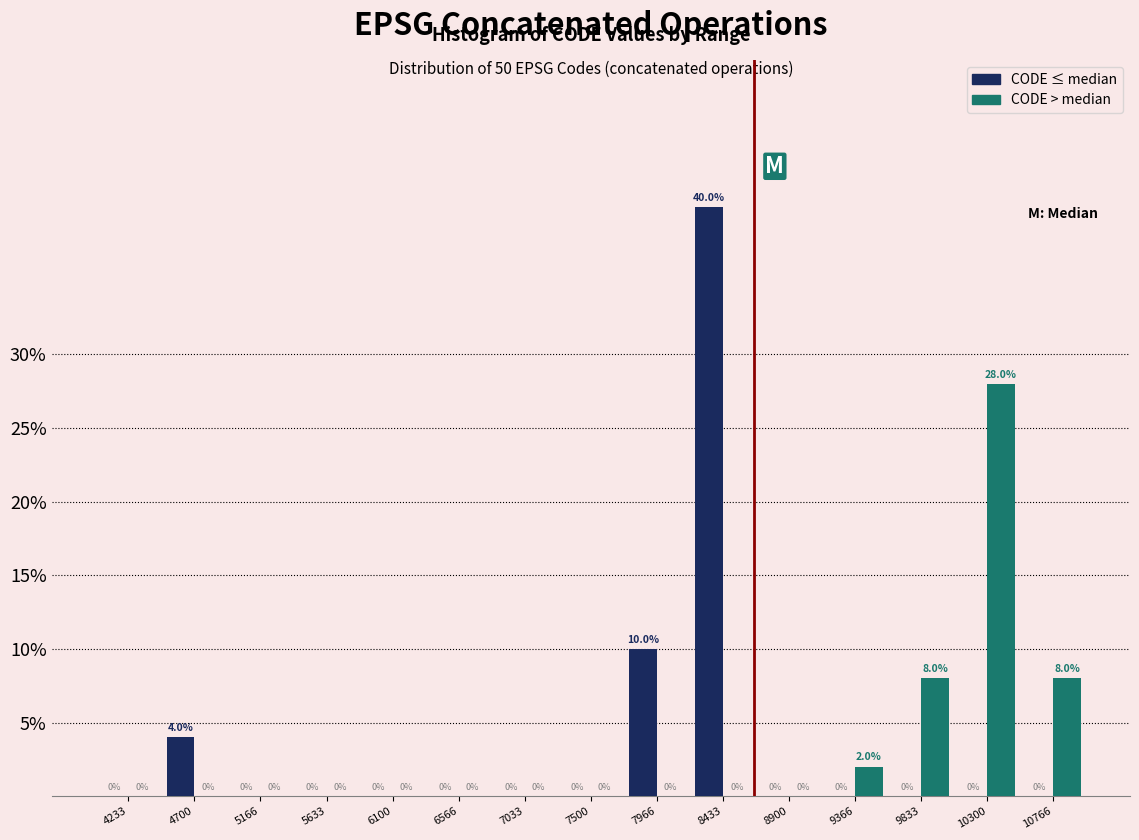

In the CODE > median series, which range on the x-axis has the tallest bar?

10050 to 10550